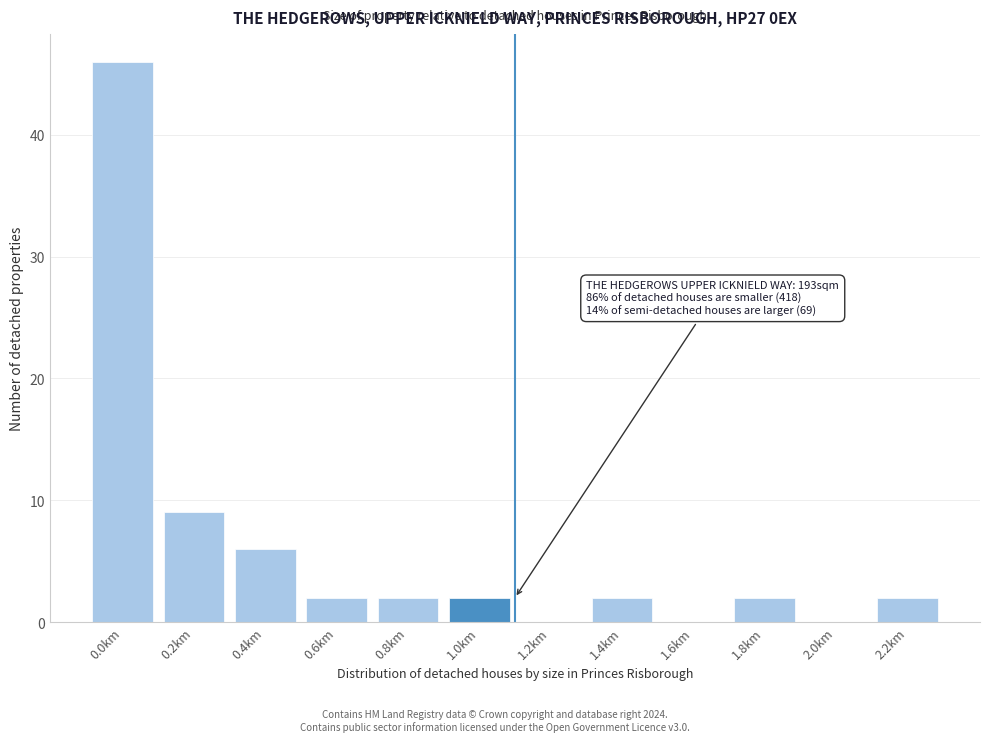

Reading left to right, list all the values displayed in this chart.

0.0km=46	0.2km=9	0.4km=6	0.6km=2	0.8km=2	1.0km=2	1.2km=0	1.4km=2	1.6km=0	1.8km=2	2.0km=0	2.2km=2